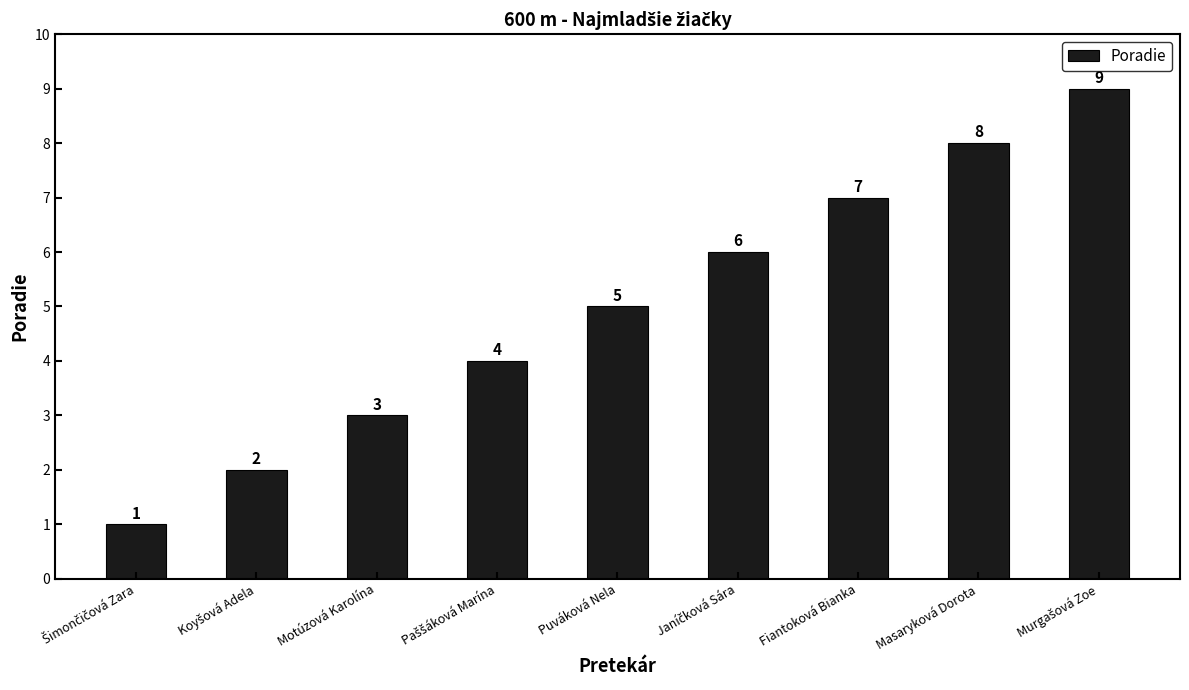

Count the number of categories in the chart.

9